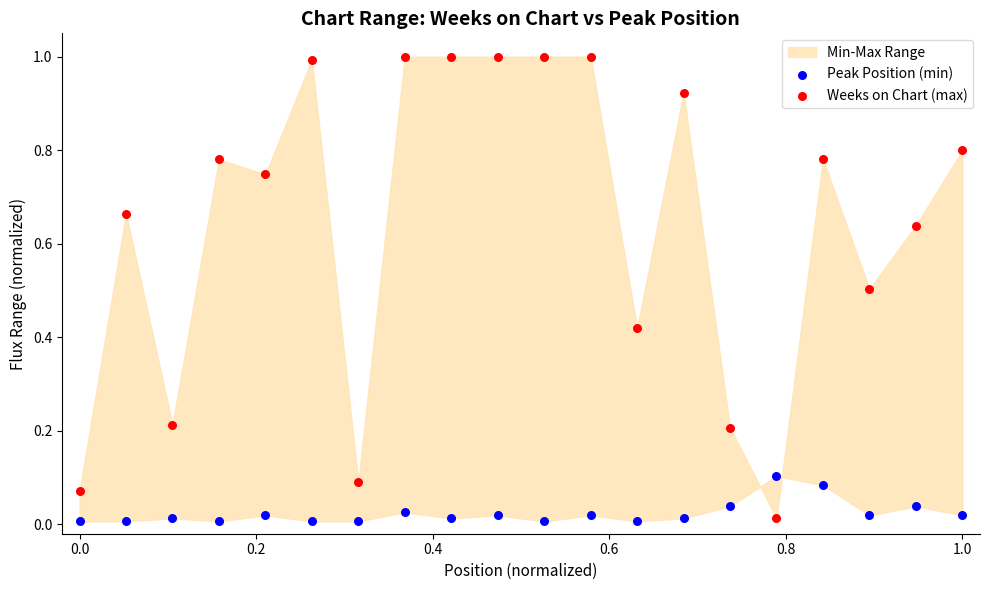

Which series contains the highest Y value?

Weeks on Chart (max)